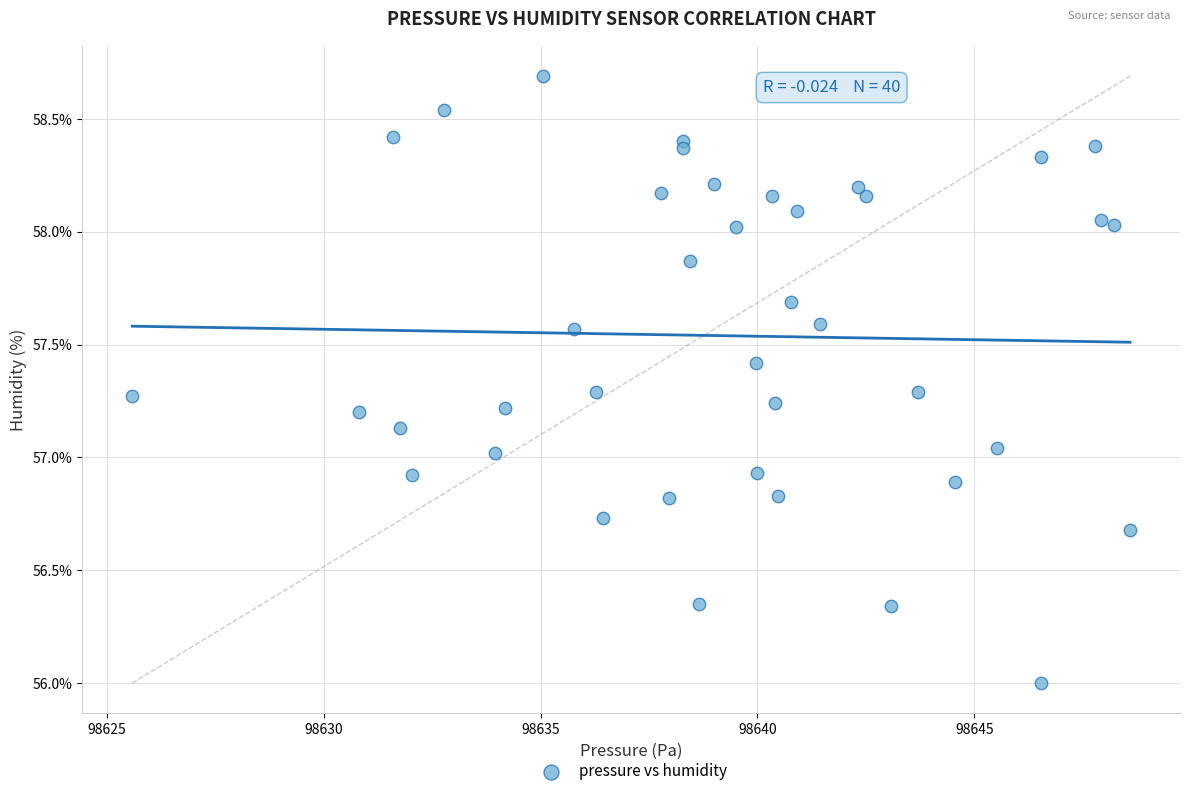

What is the range of Y values (max minus min)?

2.7